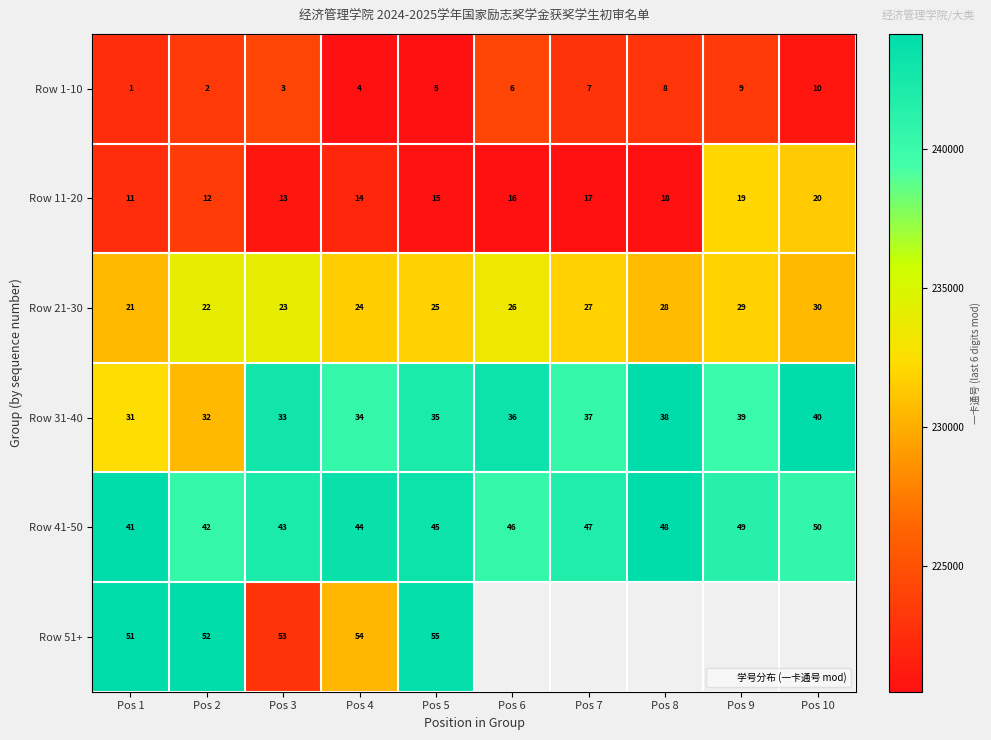

List the labels in order of Row 31-40 value, smallest first.

Pos 1, Pos 2, Pos 3, Pos 4, Pos 5, Pos 6, Pos 7, Pos 8, Pos 9, Pos 10